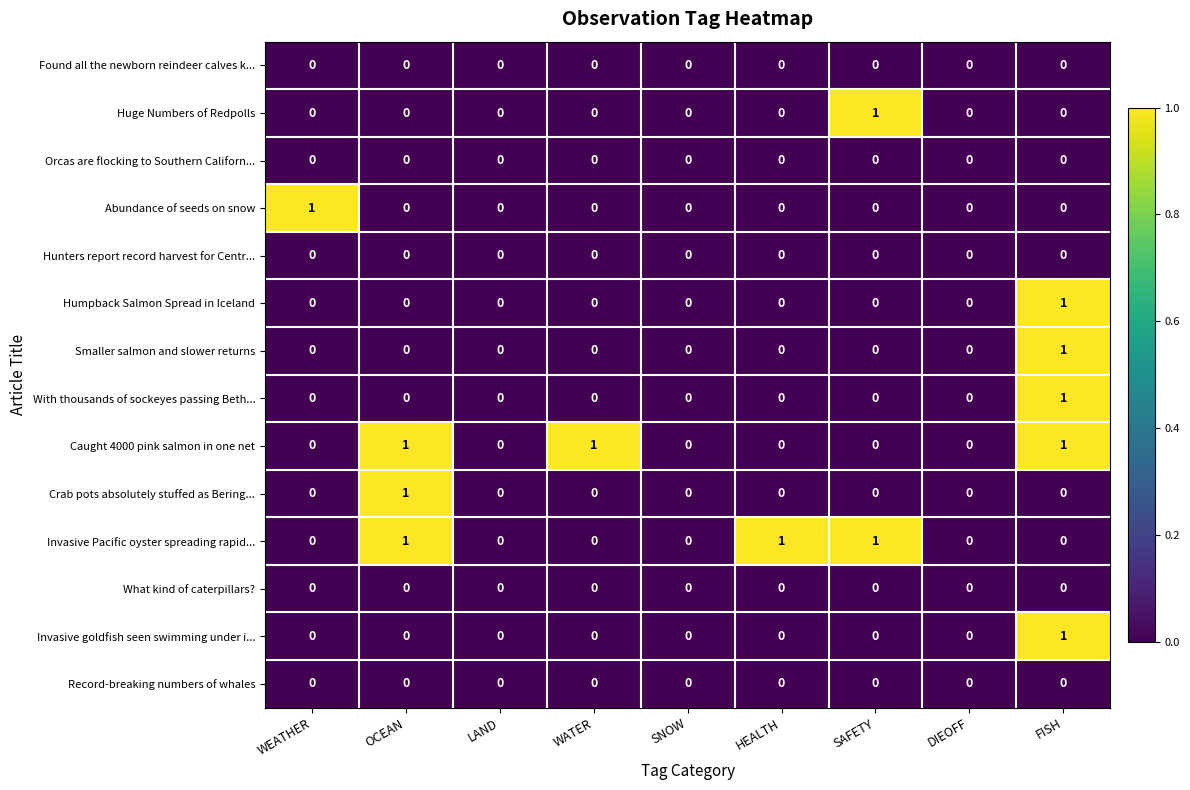

At which category is the sum across all series the highest?

FISH